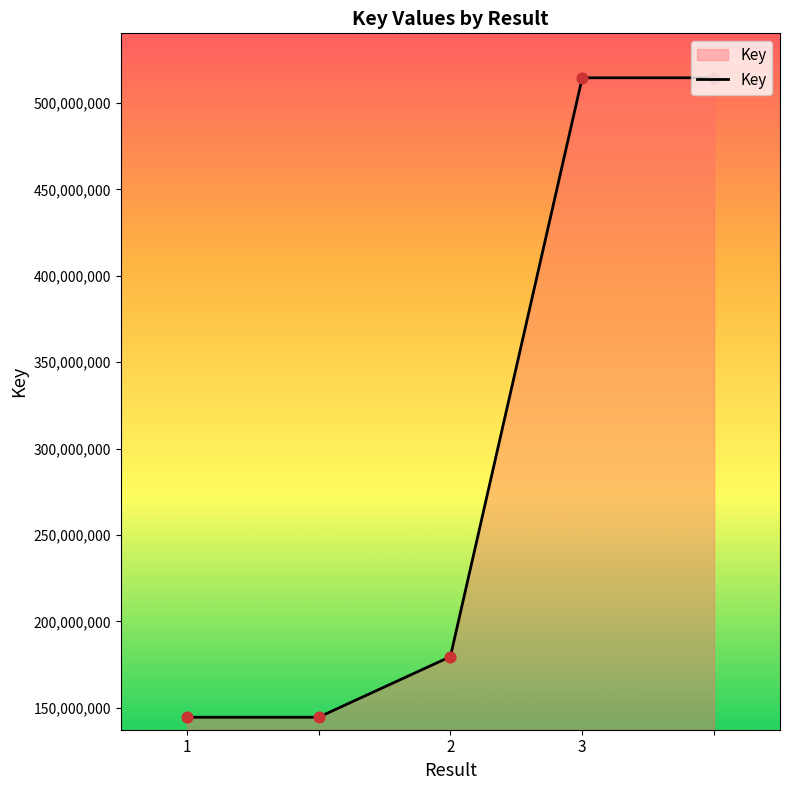

What is the difference between the second highest and second lowest values?

370072870